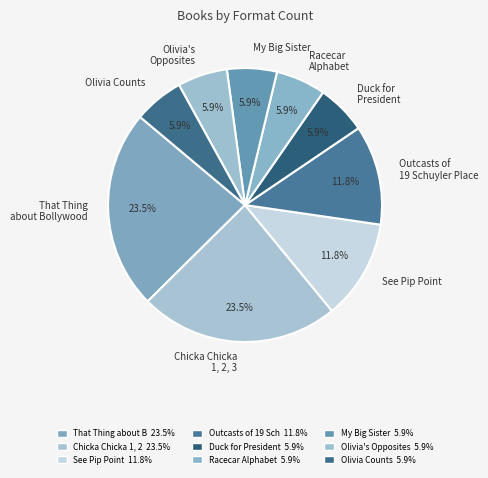

Does Olivia's Opposites account for over 50% of the chart?

No